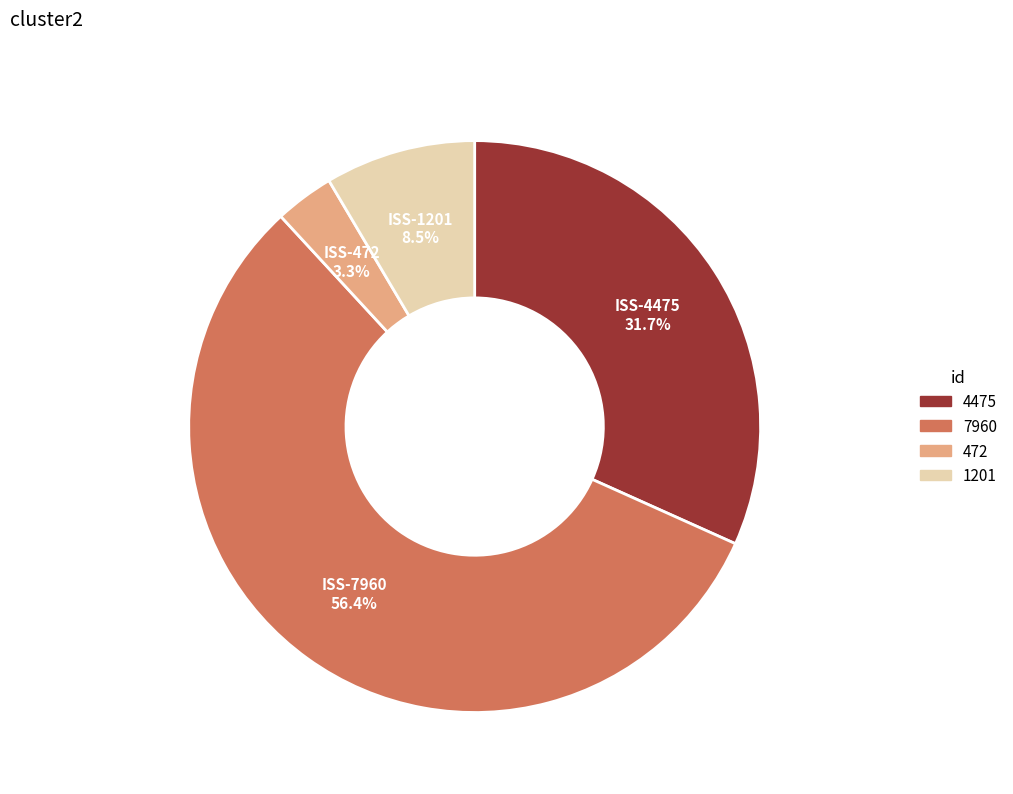

Is there any slice that represents more than half of the pie?

Yes